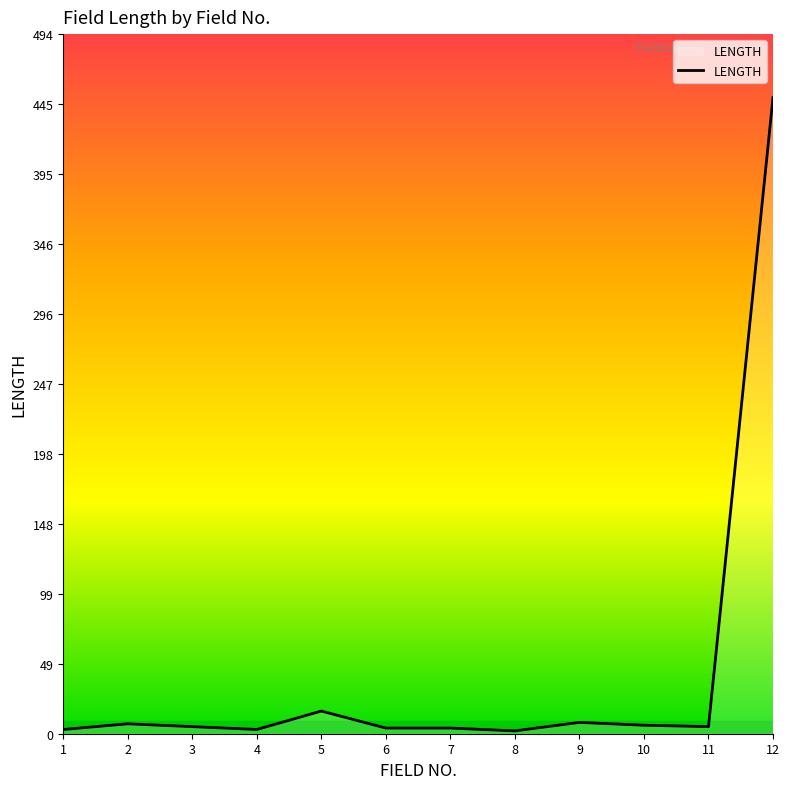

Does the chart have visible grid lines?

No